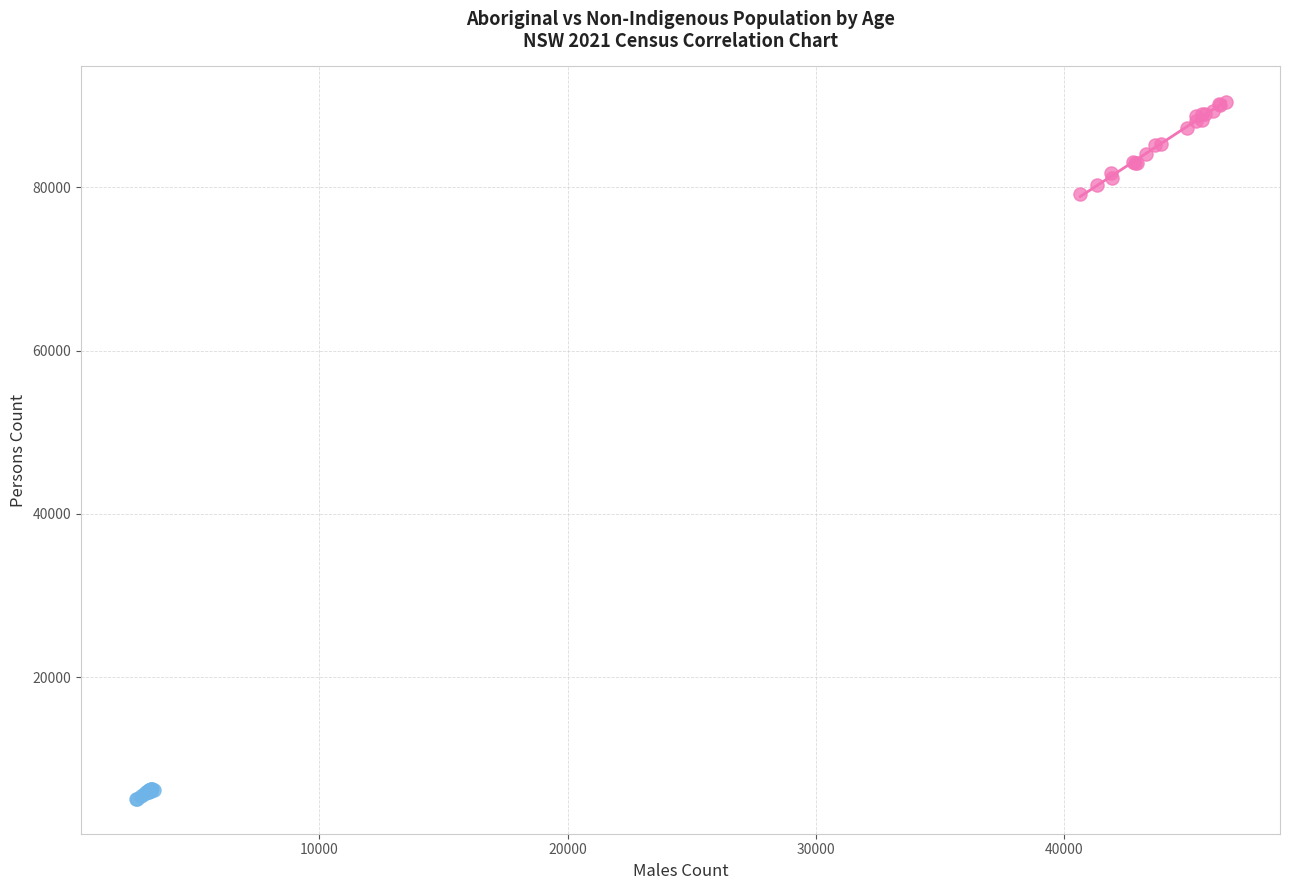

Which series reaches the maximum Y coordinate?

Non-Indigenous